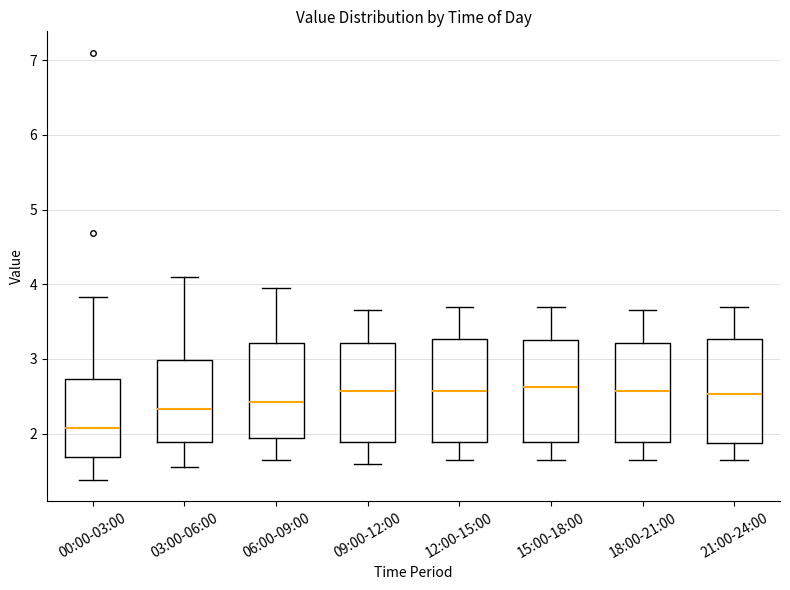

Reading left to right, read every box against the y-axis: the position of its median line, the range the box covers, and the ends of its whiskers. The values are not printed on the chart, so give them approximately, as read against the axis.

00:00-03:00: median 2.1, box 1.7 to 2.7, whiskers 1.4 to 3.8
03:00-06:00: median 2.3, box 1.9 to 3.0, whiskers 1.6 to 4.1
06:00-09:00: median 2.4, box 1.9 to 3.2, whiskers 1.7 to 4.0
09:00-12:00: median 2.6, box 1.9 to 3.2, whiskers 1.6 to 3.7
12:00-15:00: median 2.6, box 1.9 to 3.3, whiskers 1.7 to 3.7
15:00-18:00: median 2.6, box 1.9 to 3.3, whiskers 1.7 to 3.7
18:00-21:00: median 2.6, box 1.9 to 3.2, whiskers 1.7 to 3.7
21:00-24:00: median 2.5, box 1.9 to 3.3, whiskers 1.7 to 3.7